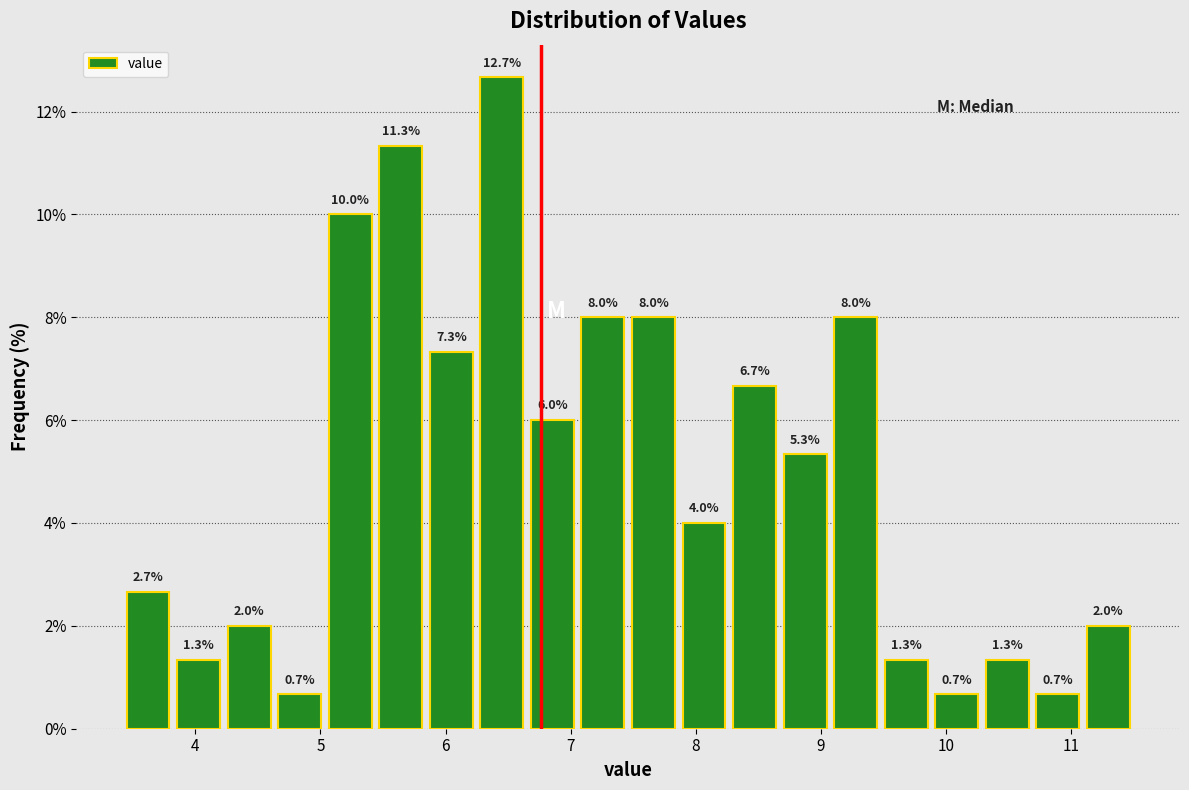

Reading left to right, transcribe this chart: for each bar, give the range it covers on the x-axis and its height. The bar edges are not printed on the chart, so give them approximately, as read against the axis.

3.4 to 3.8: 2.7
3.8 to 4.2: 1.3
4.2 to 4.6: 2.0
4.6 to 5.0: 0.7
5.0 to 5.4: 10.0
5.4 to 5.8: 11.3
5.8 to 6.2: 7.3
6.2 to 6.7: 12.7
6.7 to 7.1: 6.0
7.1 to 7.5: 8.0
7.5 to 7.9: 8.0
7.9 to 8.3: 4.0
8.3 to 8.7: 6.7
8.7 to 9.1: 5.3
9.1 to 9.5: 8.0
9.5 to 9.9: 1.3
9.9 to 10.3: 0.7
10.3 to 10.7: 1.3
10.7 to 11.1: 0.7
11.1 to 11.5: 2.0